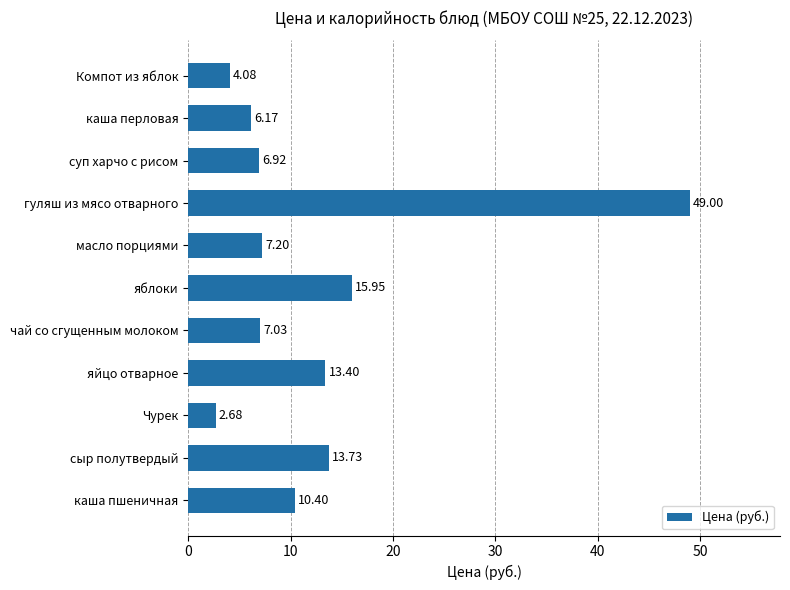

Rank the categories by value from lowest to highest.

Чурек, Компот из яблок, каша перловая, суп харчо с рисом, чай со сгущенным молоком, масло порциями, каша пшеничная, яйцо отварное, сыр полутвердый, яблоки, гуляш из мясо отварного